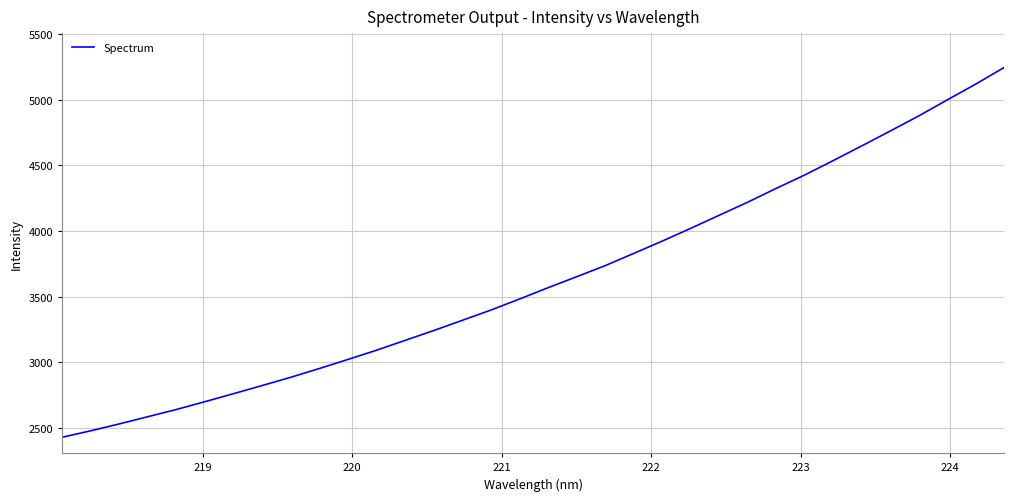

Does the chart have visible grid lines?

Yes